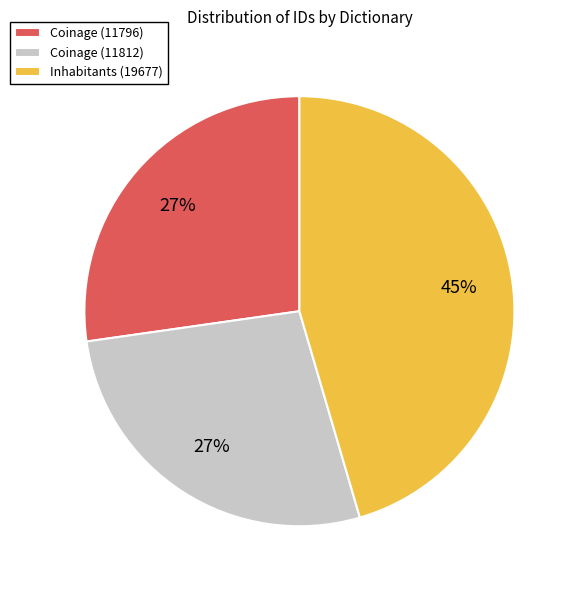

Which category has the biggest portion of the pie?

Inhabitants (19677)